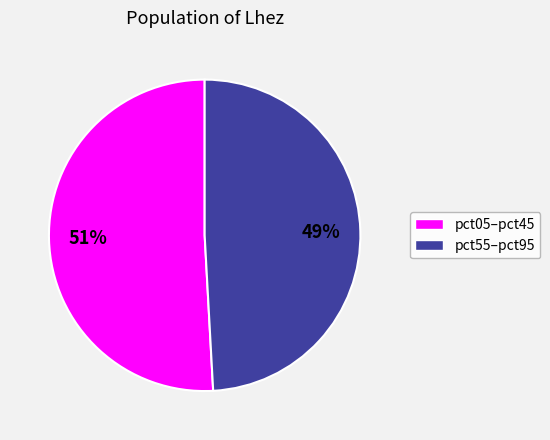

To the nearest percent, what is the difference between the largest and smallest slice percentages?

2%